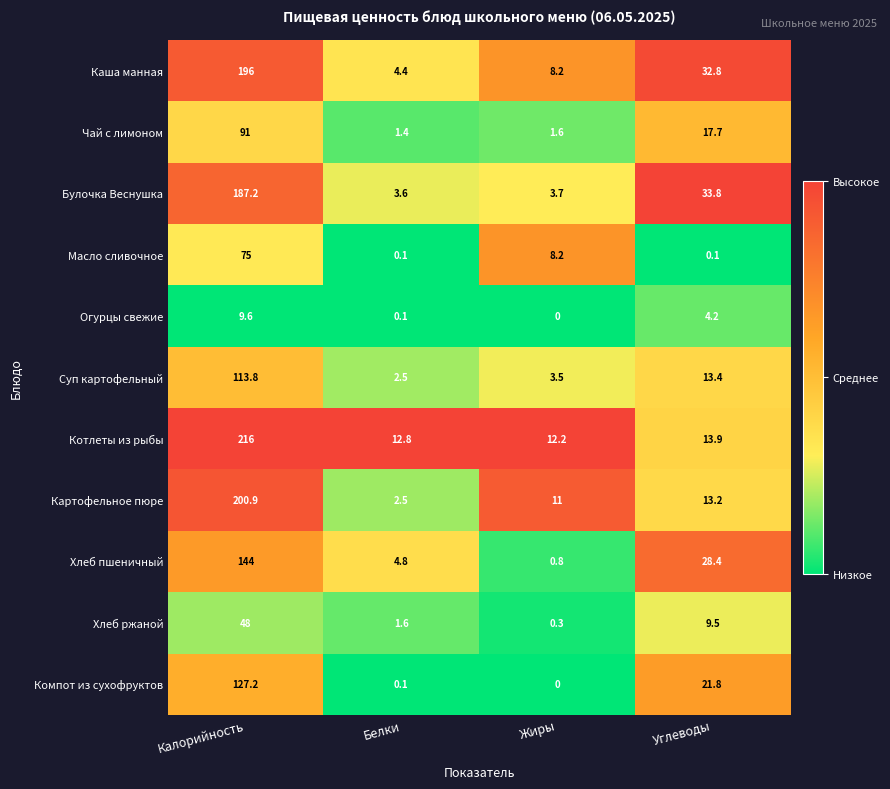

The value of Каша манная at Калорийность is 114.5. True or false?

False